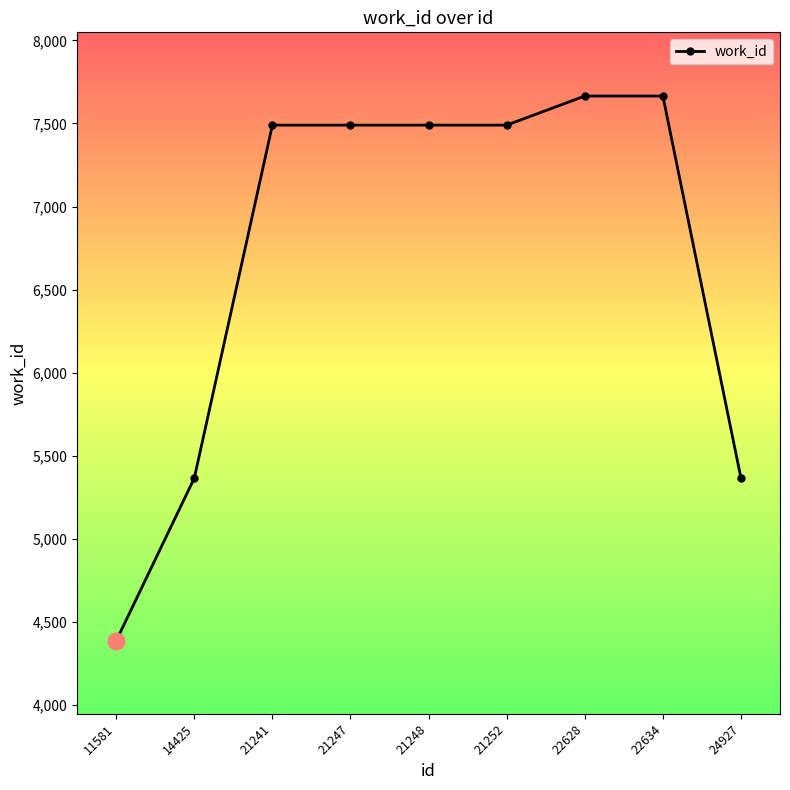

What is the greatest value displayed?

7665